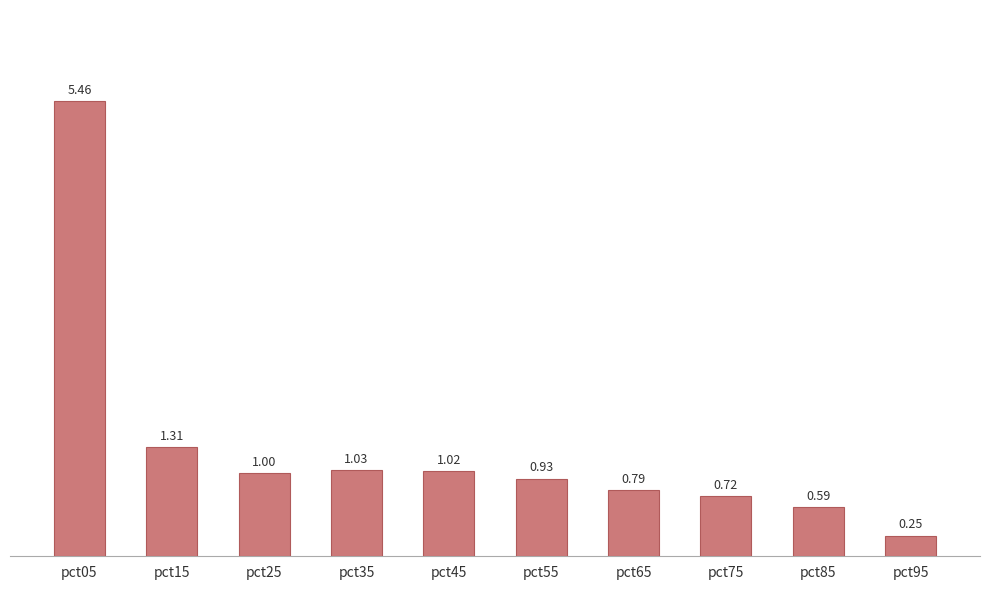

What is the sum of all values?

13.1